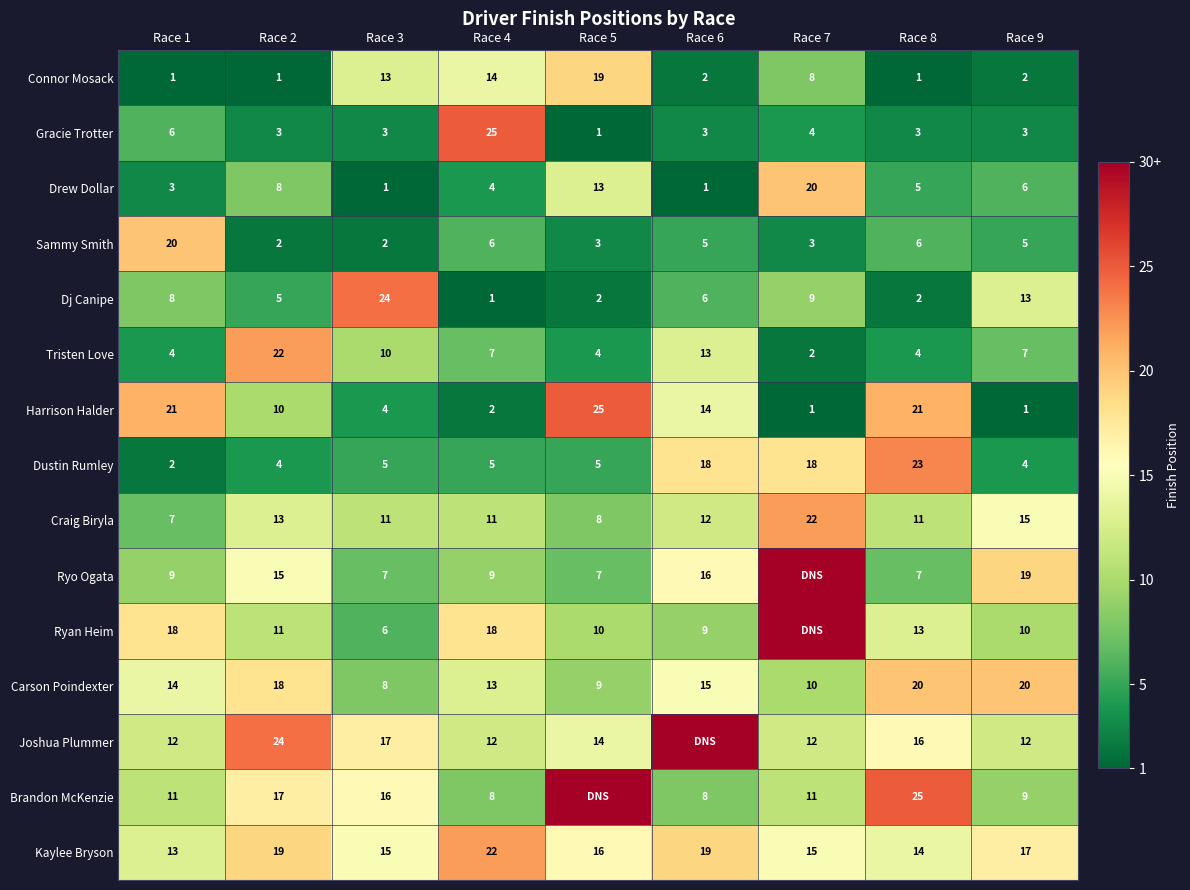

At which label does Connor Mosack reach its peak?

Race 5